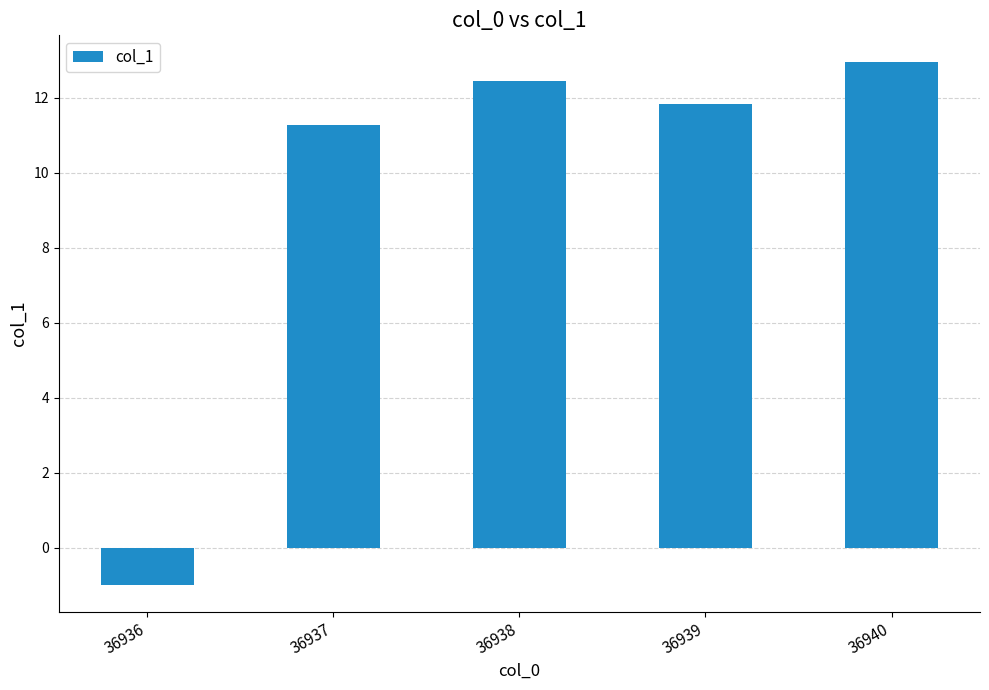

Does the chart contain stacked bars?

No